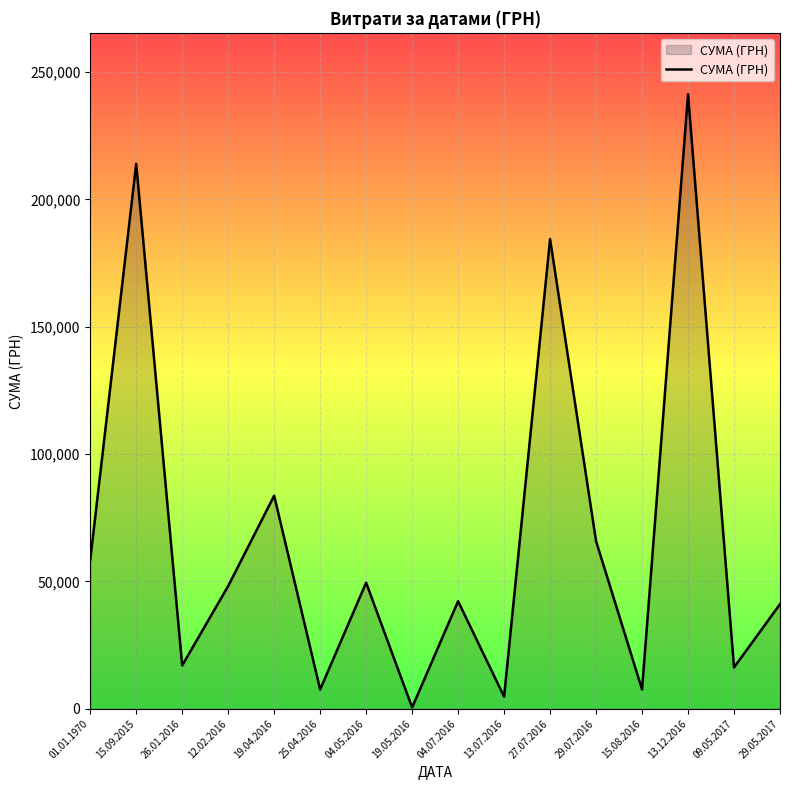

Where is the data nearest to the value 120893?

19.04.2016